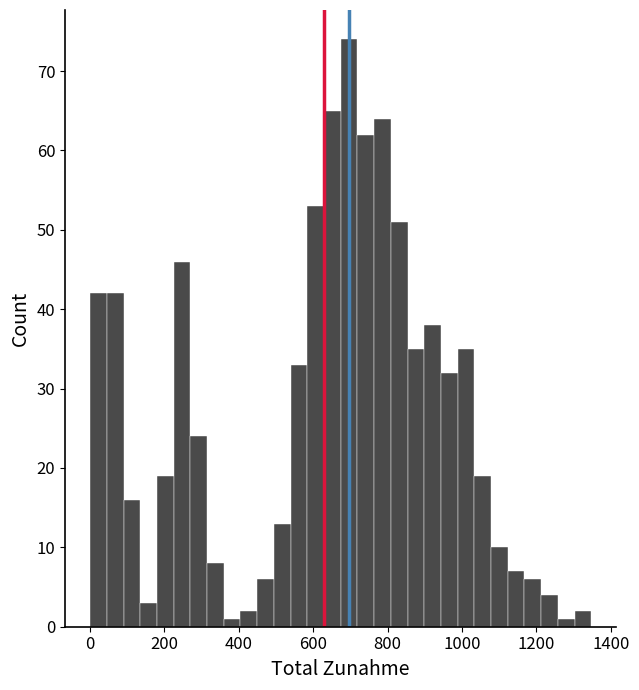

Around what value on the x-axis is the tallest bar? Give the approximate position of its centre, as read against the axis.

700